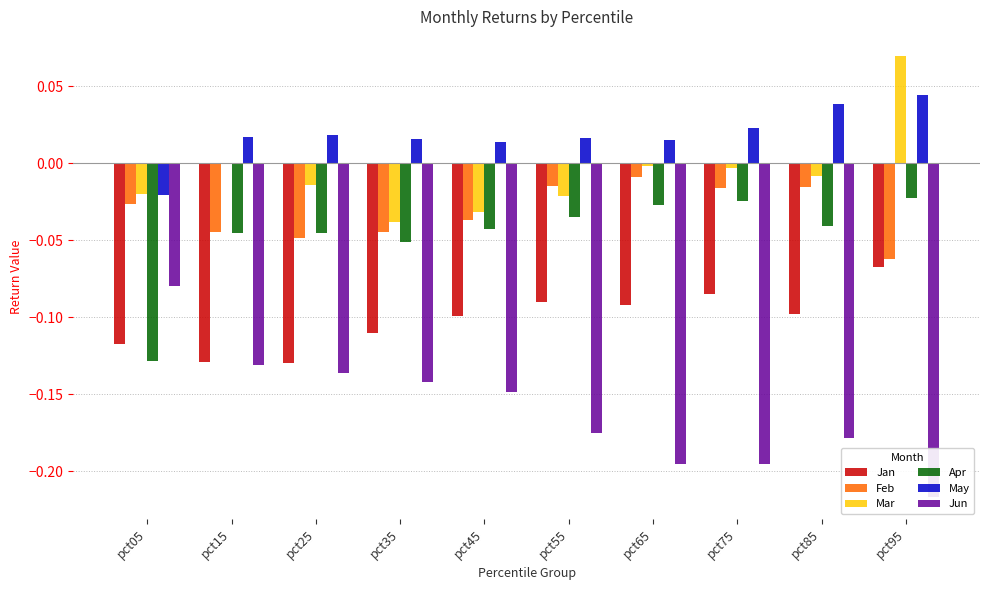

What is the value of the Jun bar at the 5th from the left?

-0.1